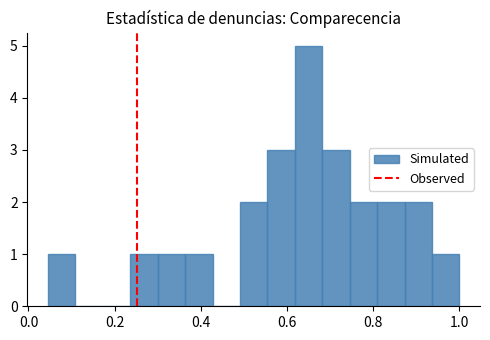

Around what value on the x-axis is the tallest bar? Give the approximate position of its centre, as read against the axis.

0.66